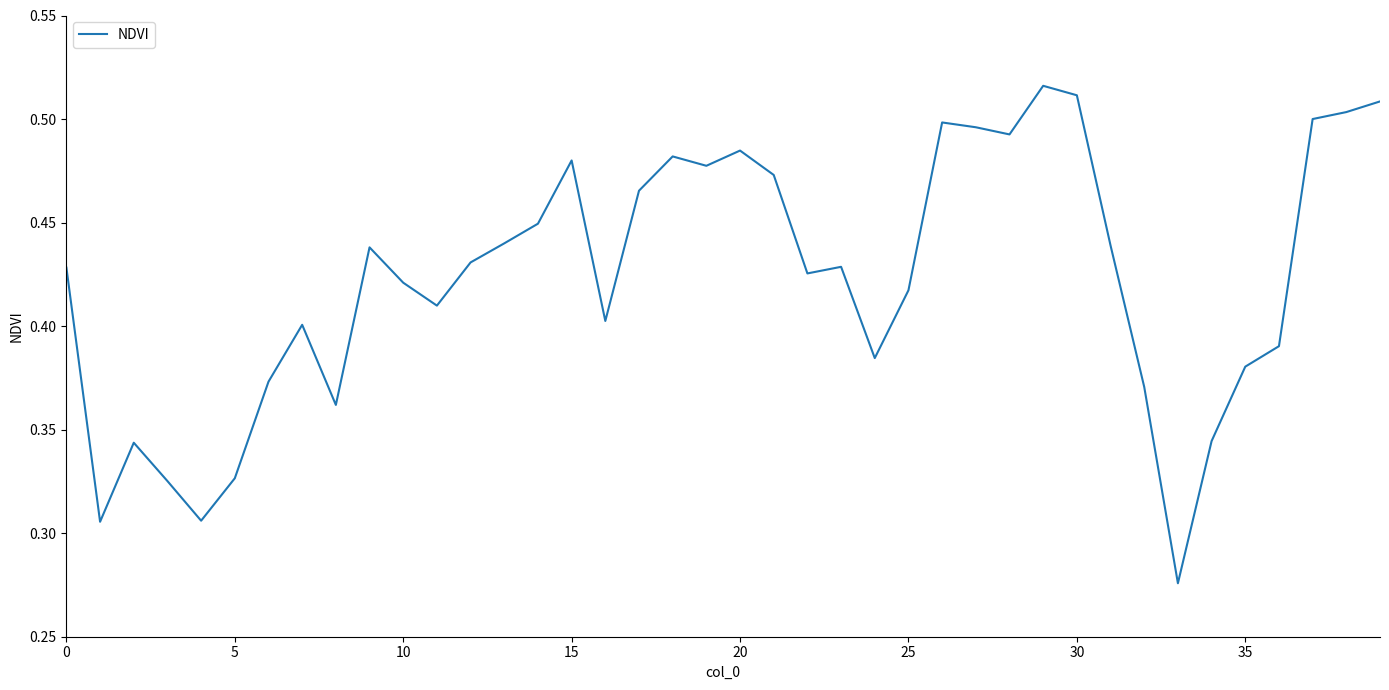

What is the sum of all values?

16.9